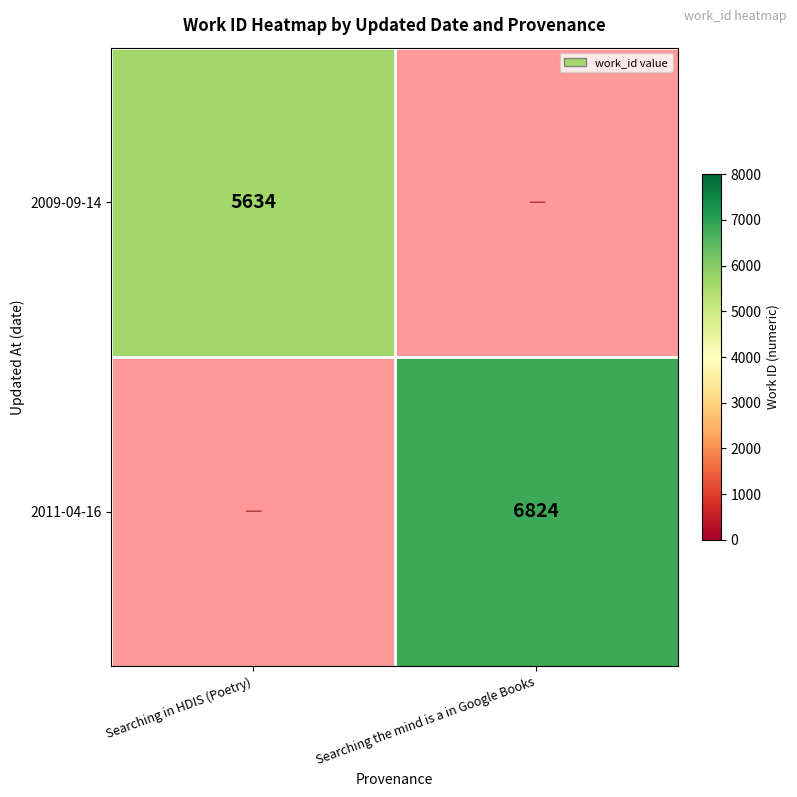

The 2009-09-14 series shows 5634 at Searching in HDIS (Poetry). True or false?

True